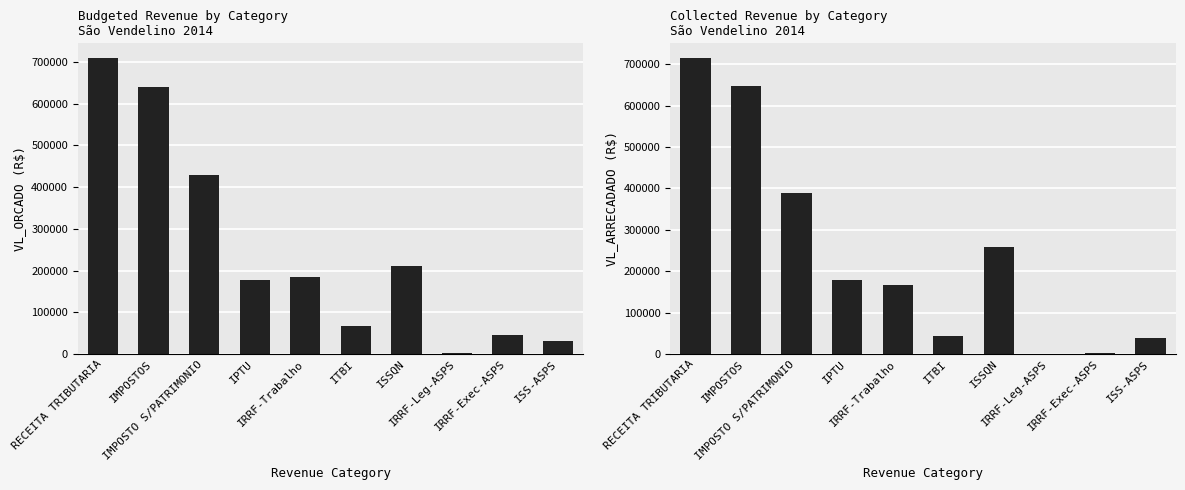

Read the VL_ORCADO value at IMPOSTO S/PATRIMONIO.

429800.0